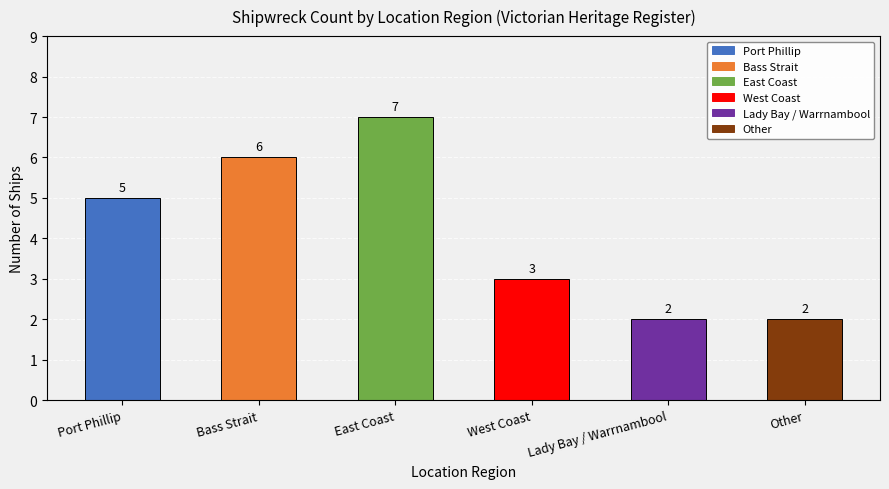

What is the maximum value shown in the chart?

7